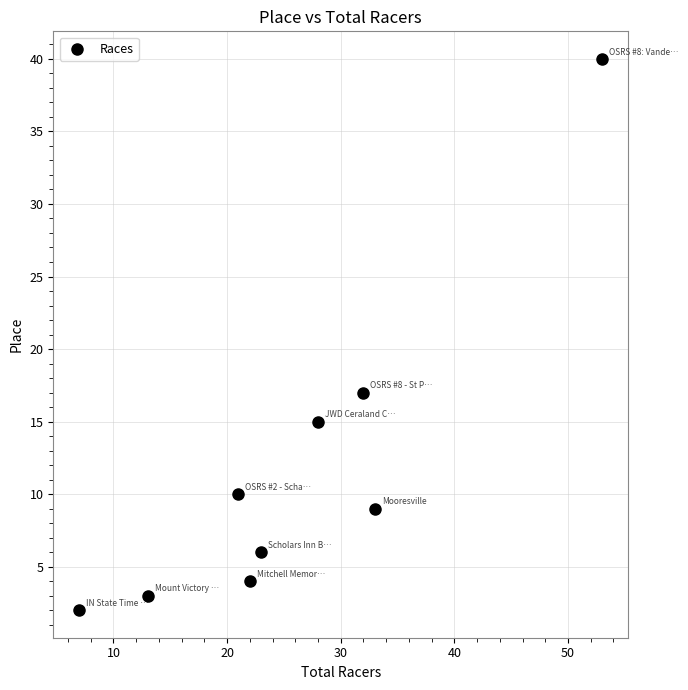

What is the average Y value?

12